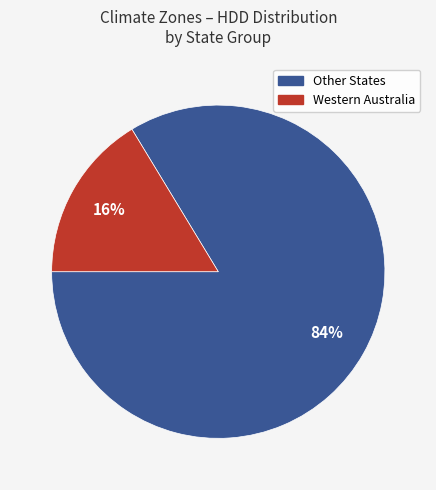

To the nearest percent, what is the average slice percentage?

50%